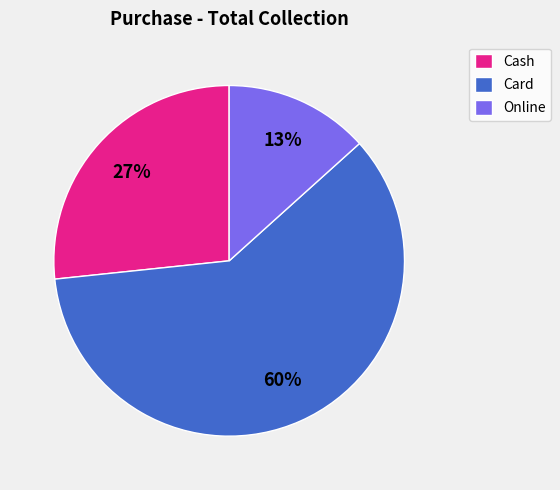

True or false: Card accounts for 60% of the total.

True